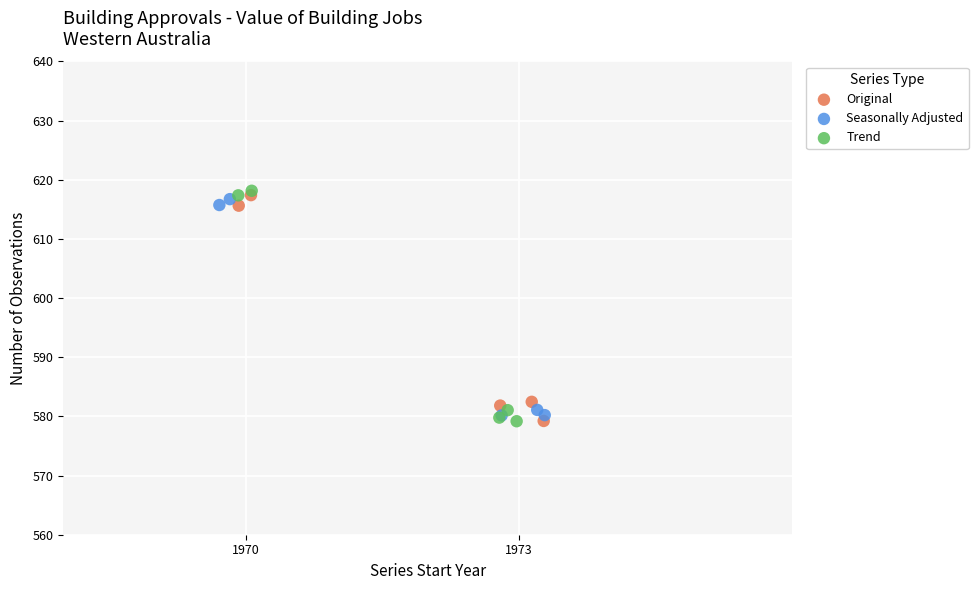

Which series has the largest Y range (max minus min)?

Trend